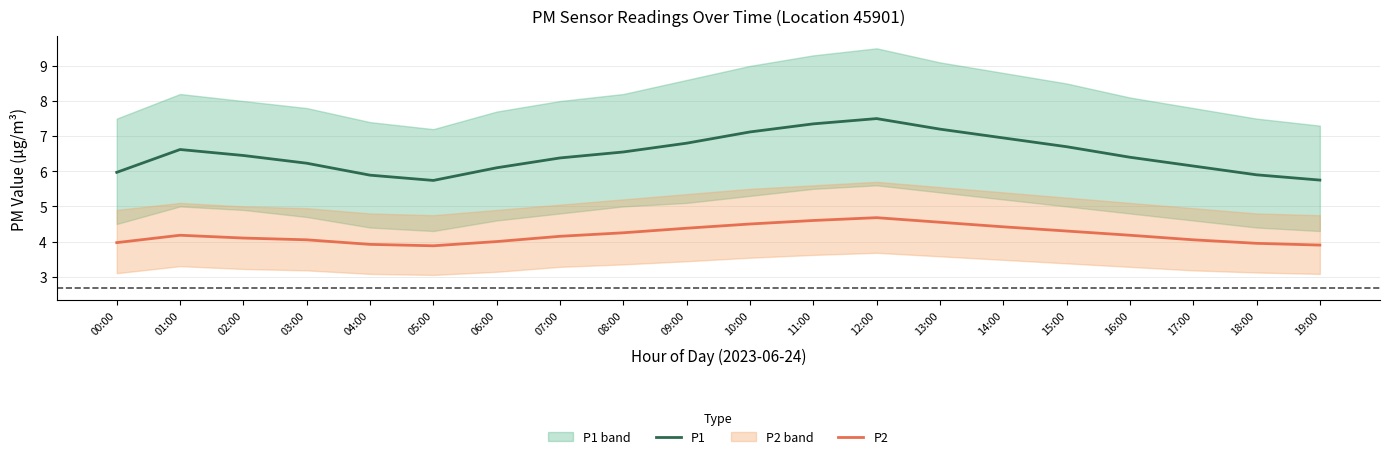

Which category has the lowest value in the P1 series?

05:00